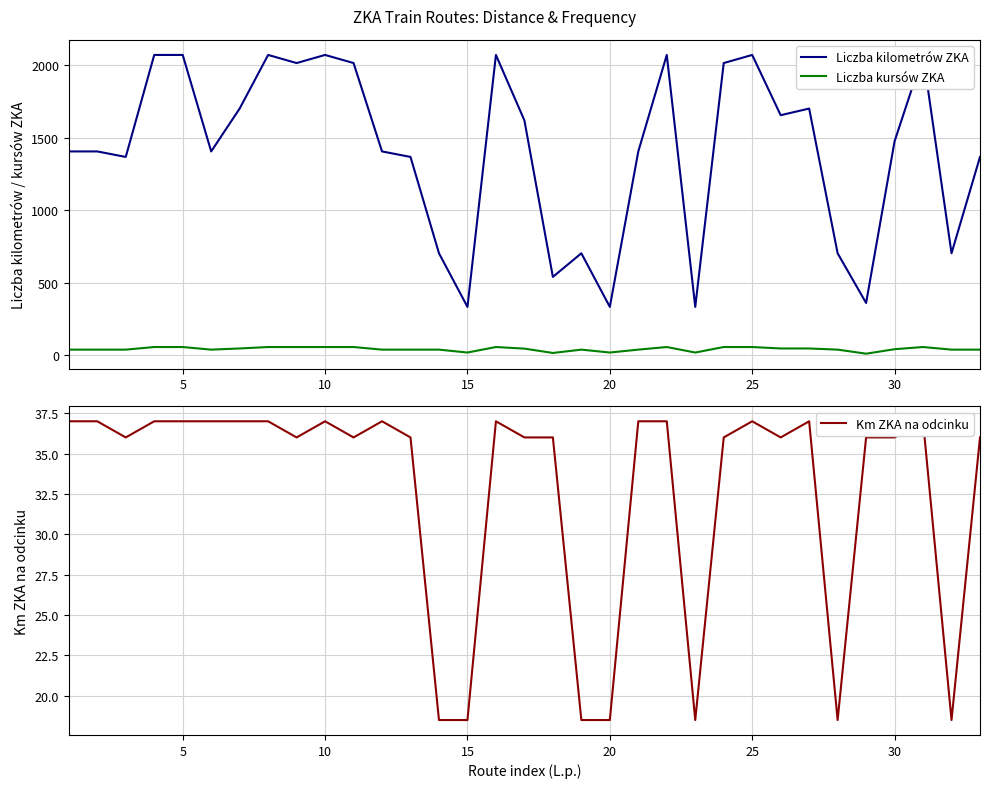

True or false: Liczba kilometrów ZKA has more than 2 points higher than both neighbors.

True